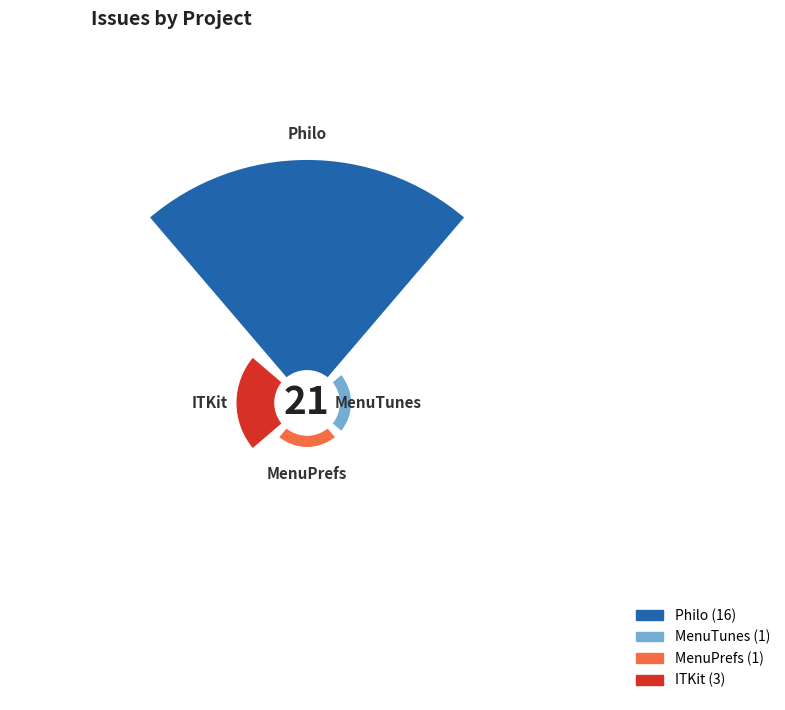

Which slice is the smallest?

MenuTunes